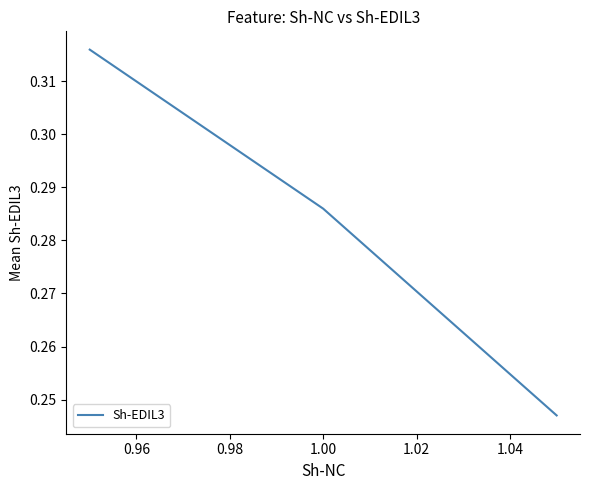

What is the sum of all values?

0.8